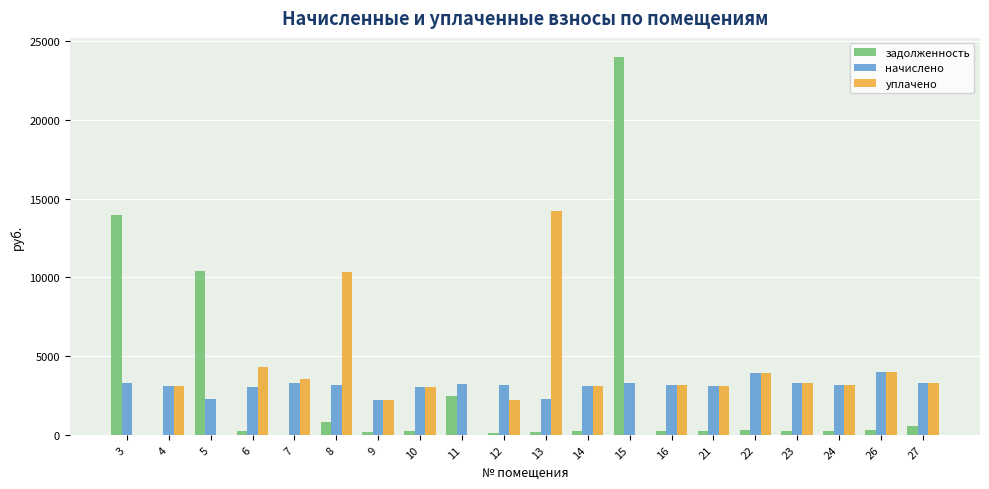

Which series has the largest range (max minus min)?

задолженность